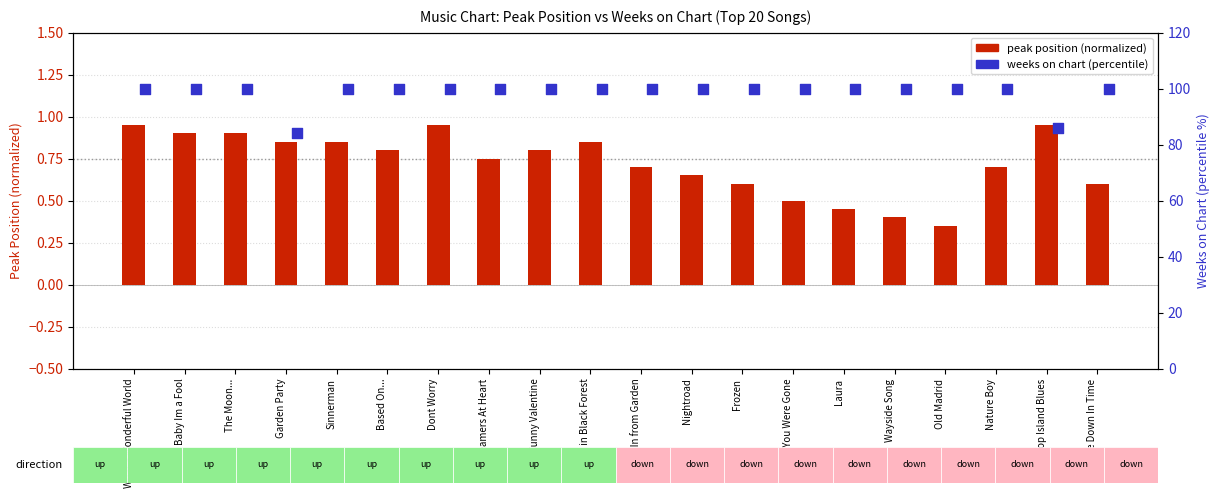

Is the value of peak position (normalized) at What a Wonderful World greater than the value of weeks on chart (percentile) at Koop Island Blues?

No